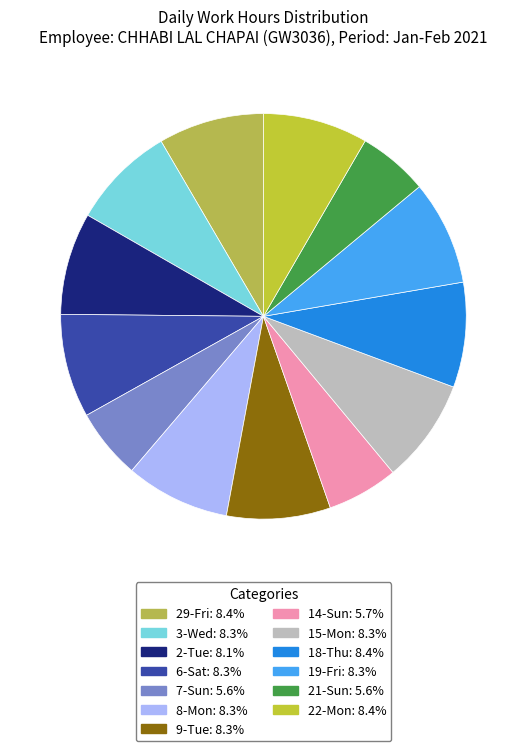

What percentage do 6-Sat and 14-Sun together represent?

14.0%